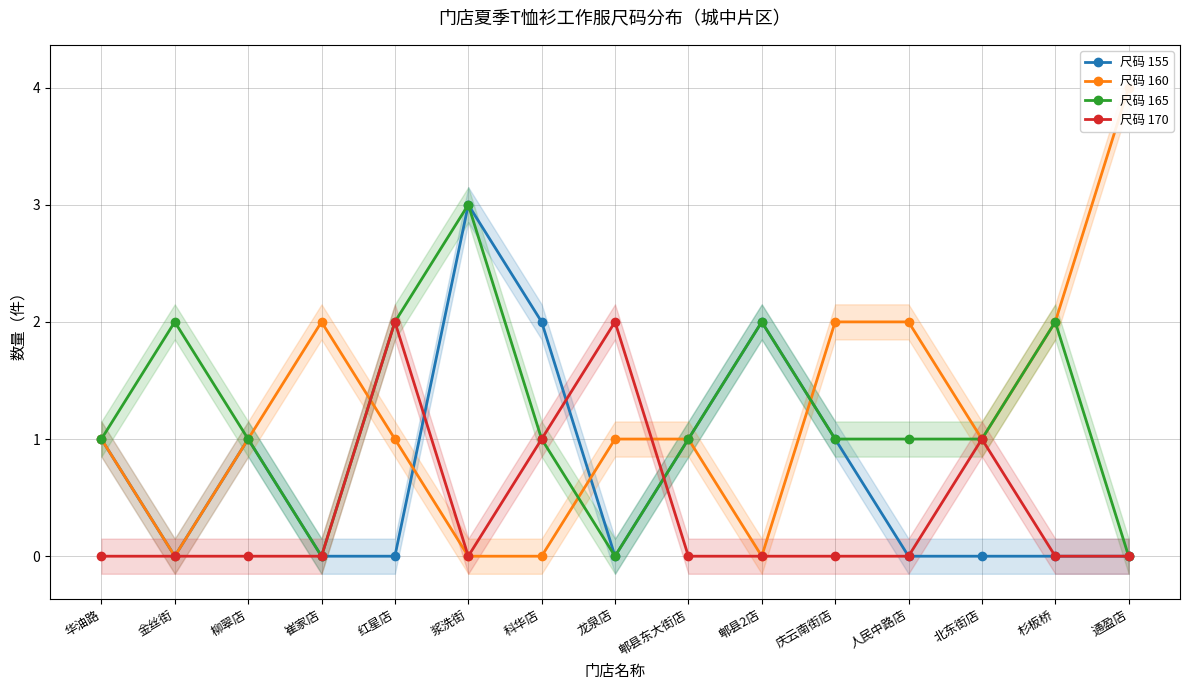

What is the difference between the highest and lowest values at 通盈店?

4